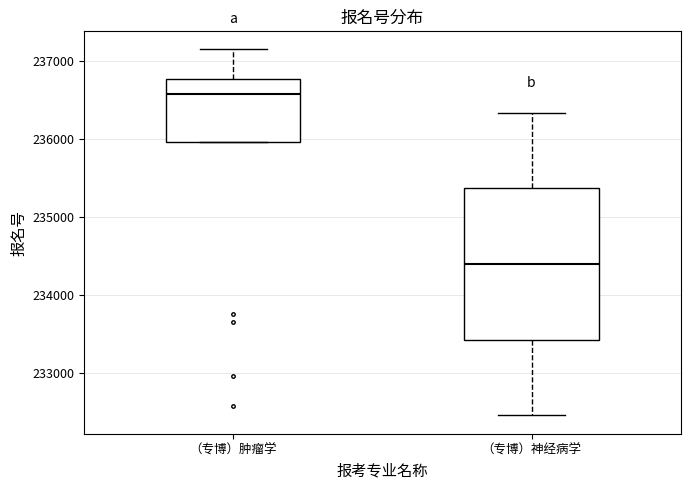

Where does the lower whisker of the box for （专博）神经病学 end on the y-axis? The values are not printed on the chart, so give them approximately, as read against the axis.

232500